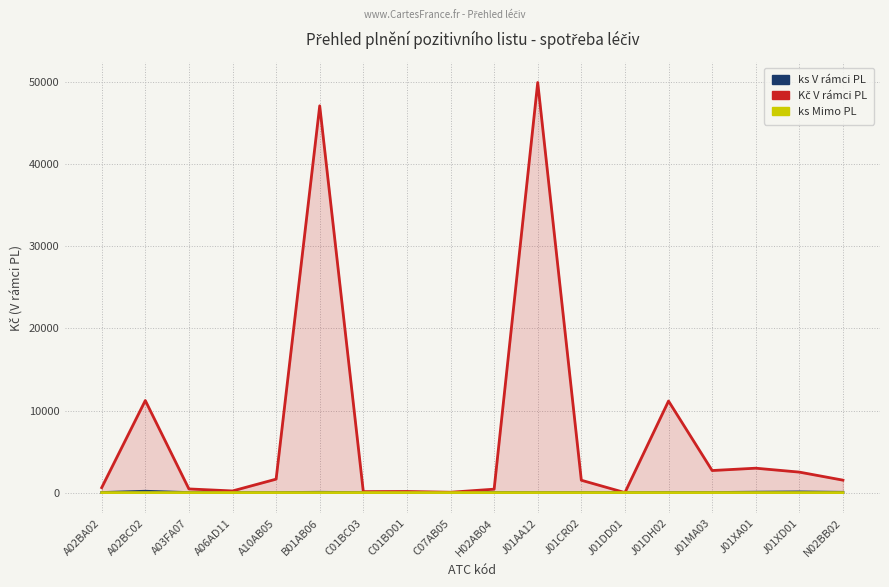

The value of ks V rámci PL at A02BC02 is 74.0. True or false?

False